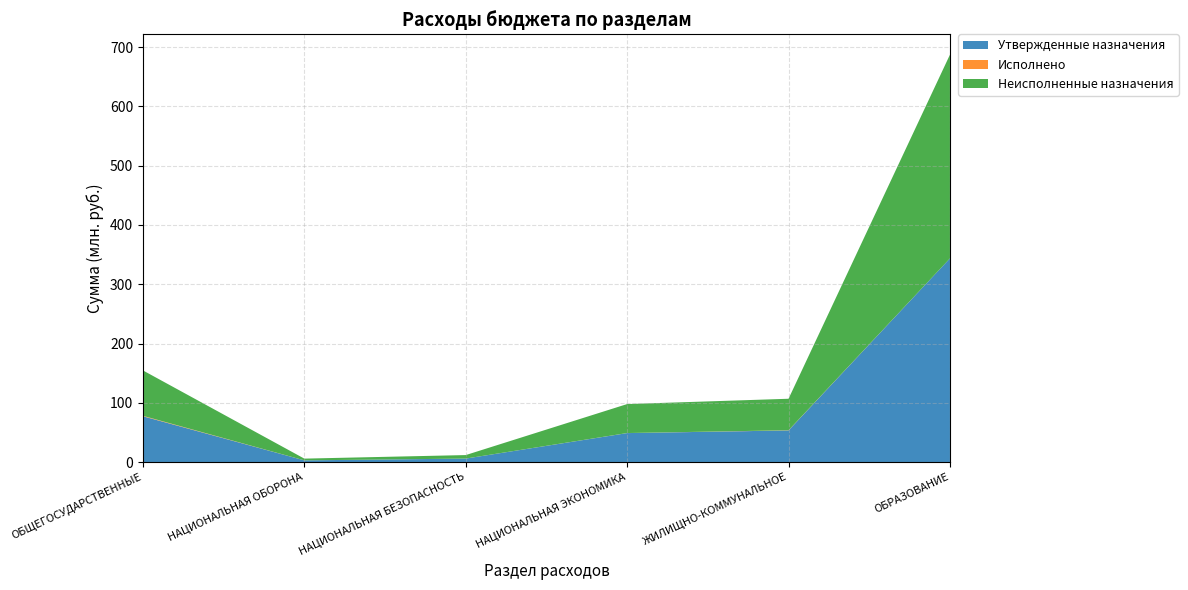

Reading left to right, extract all data points from this chart.

Утвержденные назначения: 77334584.2	2945000.0	5940000.0	48956607.2	53436710.6	343624999.3
Исполнено: 787142.2	19646.3	33044.7	90000.0	311498.8	0.0
Неисполненные назначения: 76547442.0	2925353.7	5906955.3	48866607.2	53125211.8	343624999.3